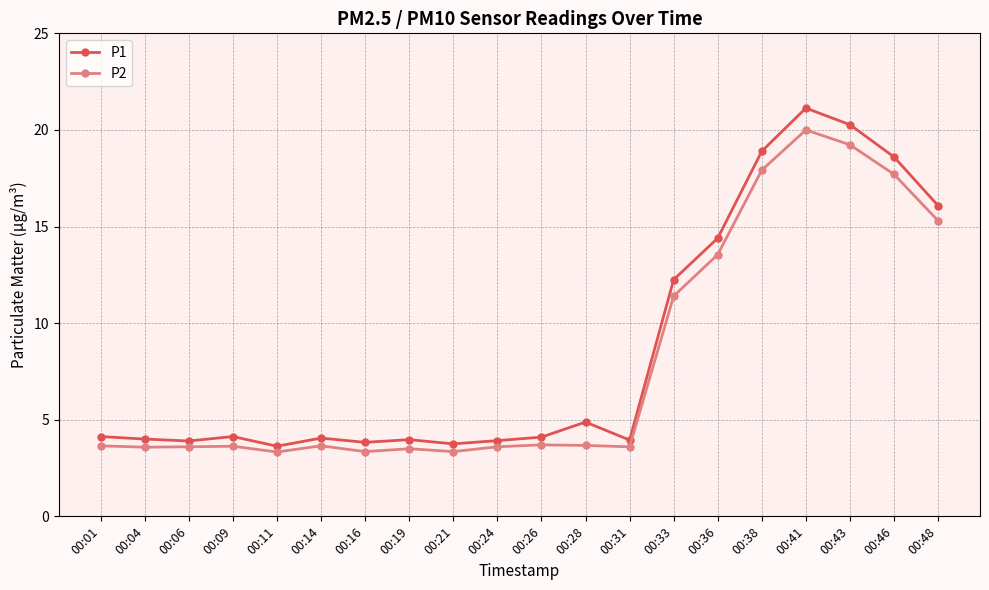

What is the value of the P2 point at the 13th from the left?

3.6